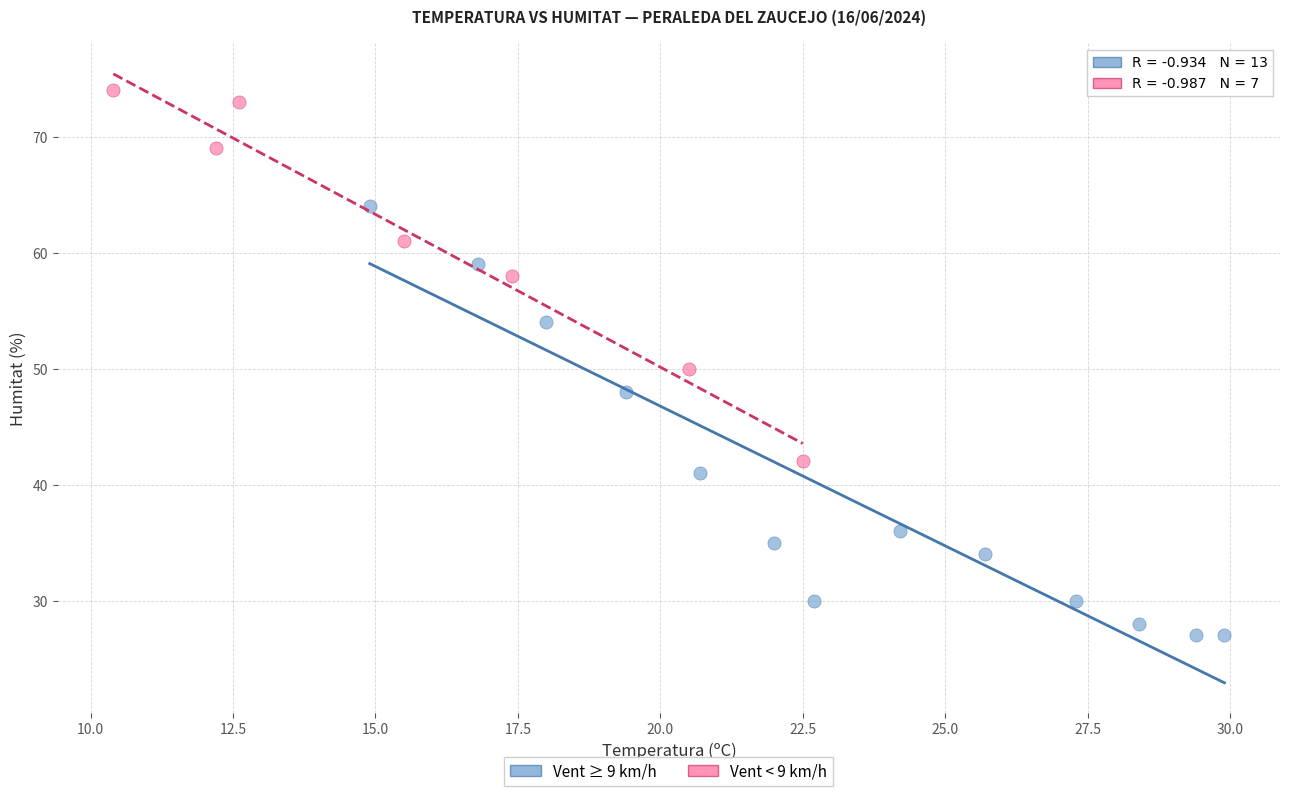

Which series has the widest spread of Y values?

Vent ≥ 9 km/h